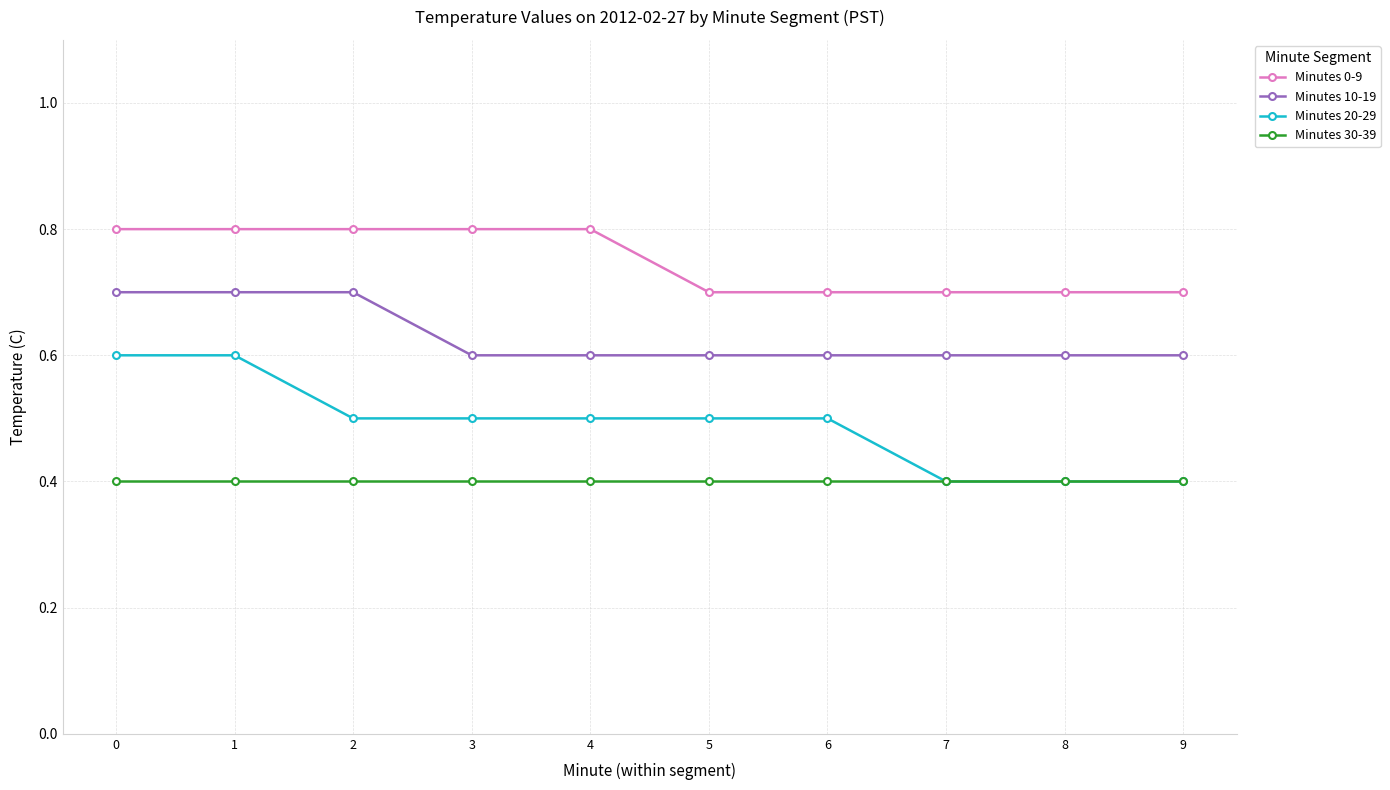

How many categories are shown in the chart?

10